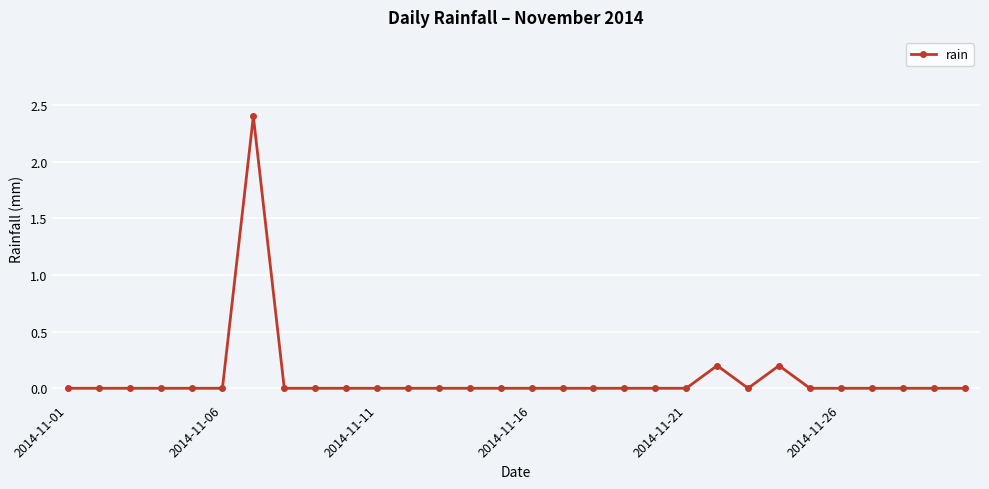

What is the sum of all values?

2.8